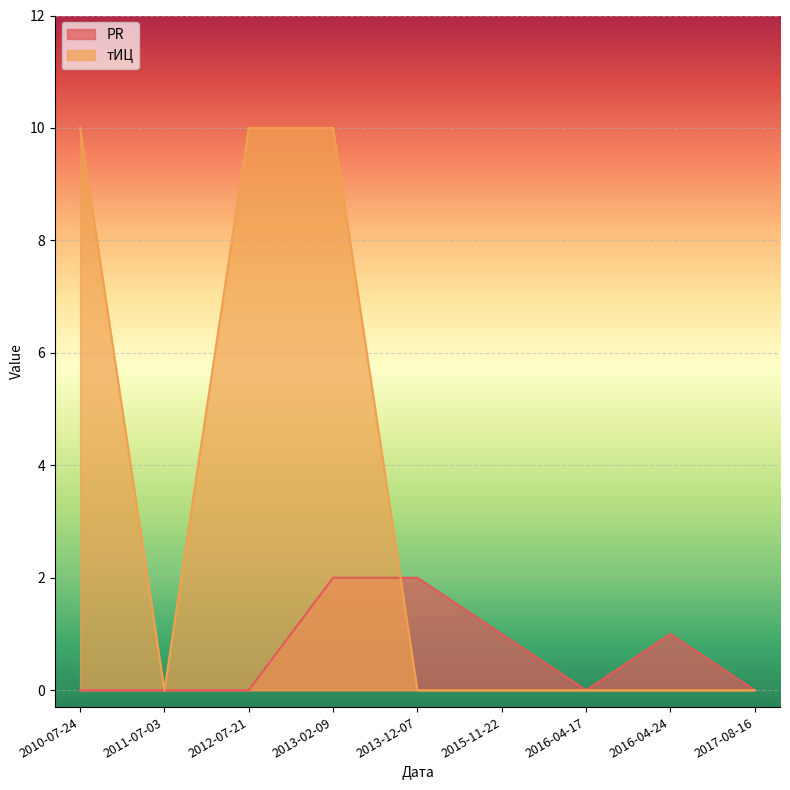

Rank the series at 2015-11-22 from lowest to highest value.

тИЦ, PR